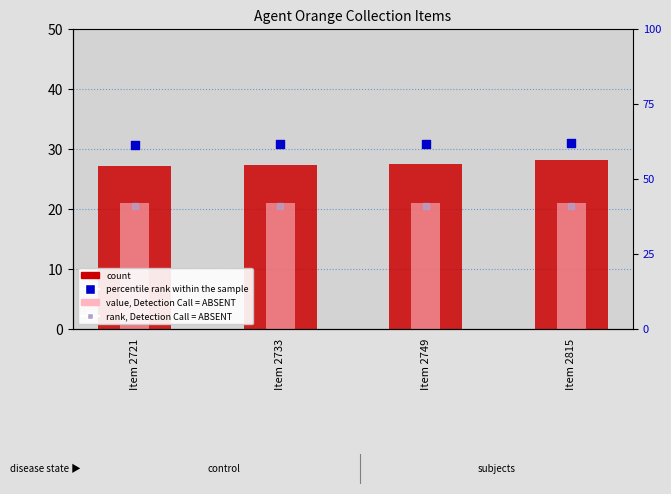

What is the total value across all series at Item 2749?

99.9